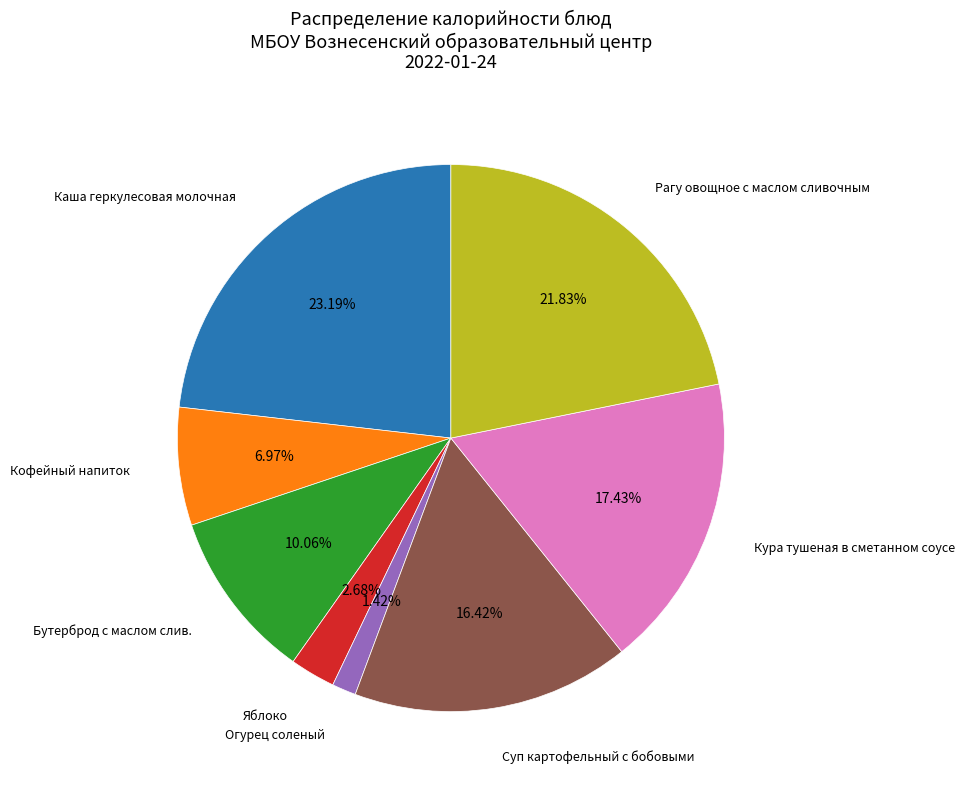

To the nearest percent, what is the difference between the Кура тушеная в сметанном соусе and Суп картофельный с бобовыми slice percentages?

1%